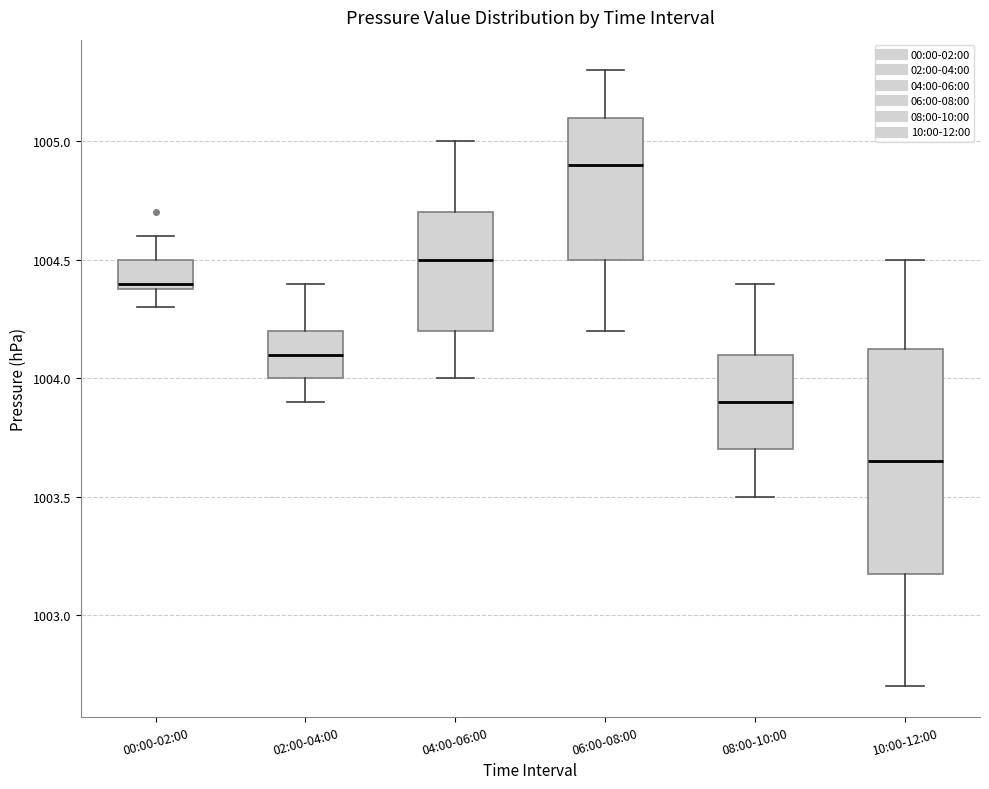

Where is the lower edge of the box for 08:00-10:00 on the y-axis? The values are not printed on the chart, so give them approximately, as read against the axis.

1003.70